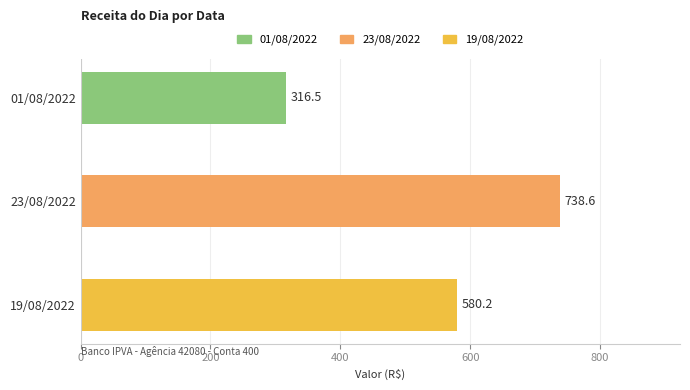

Which category has the highest value across all series?

23/08/2022